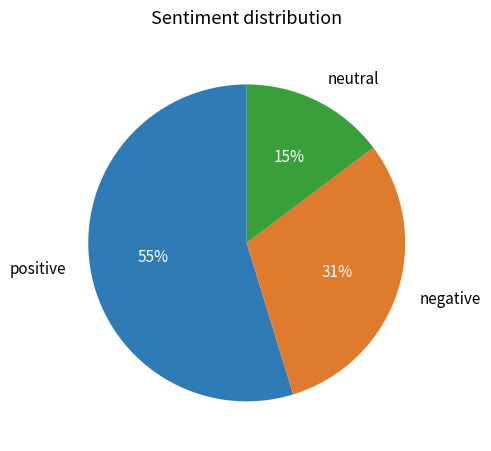

Count the number of slices in the pie.

3